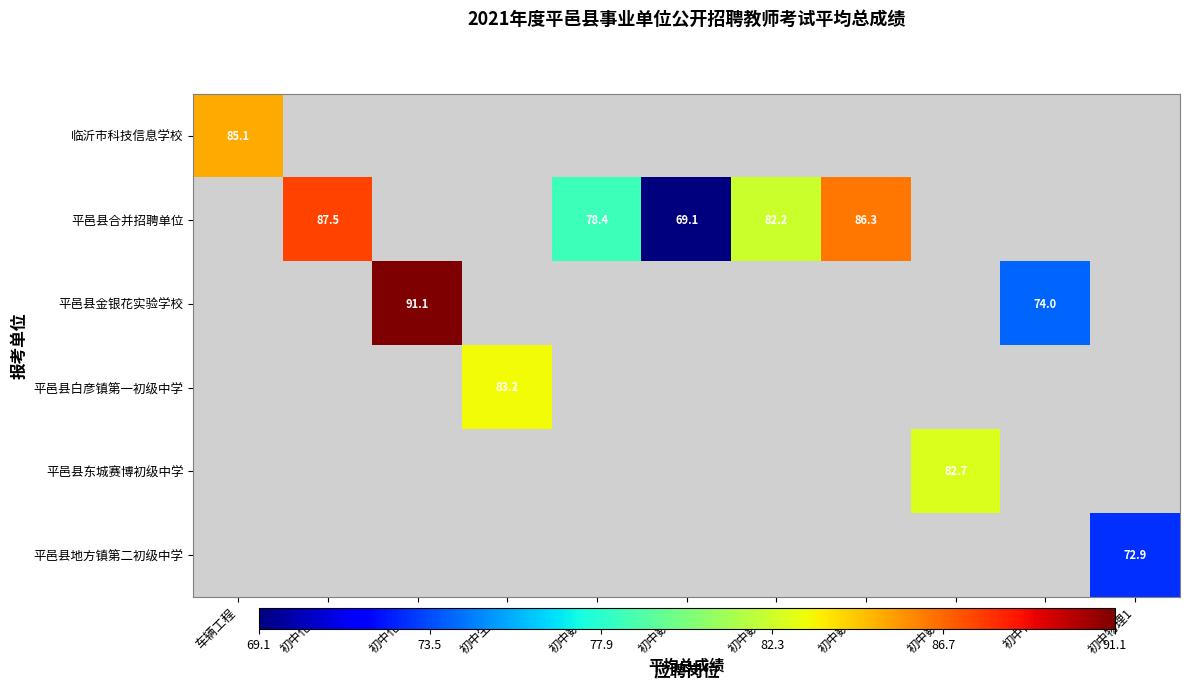

How many data points in 平邑县合并招聘单位 are above 78?

4